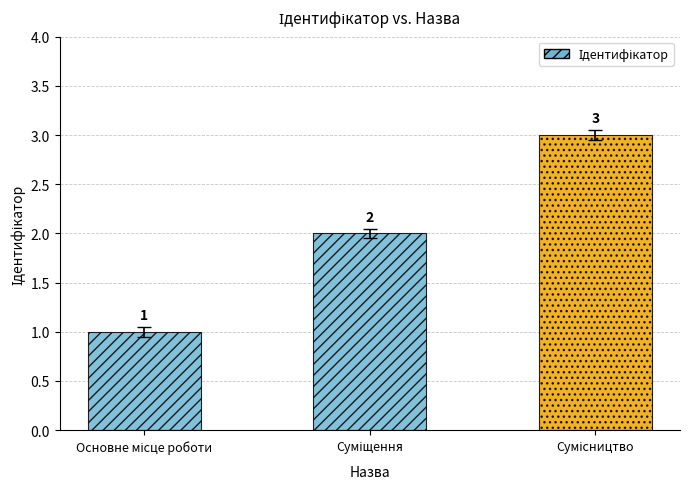

At which category does the chart reach its peak across all series?

Сумісництво